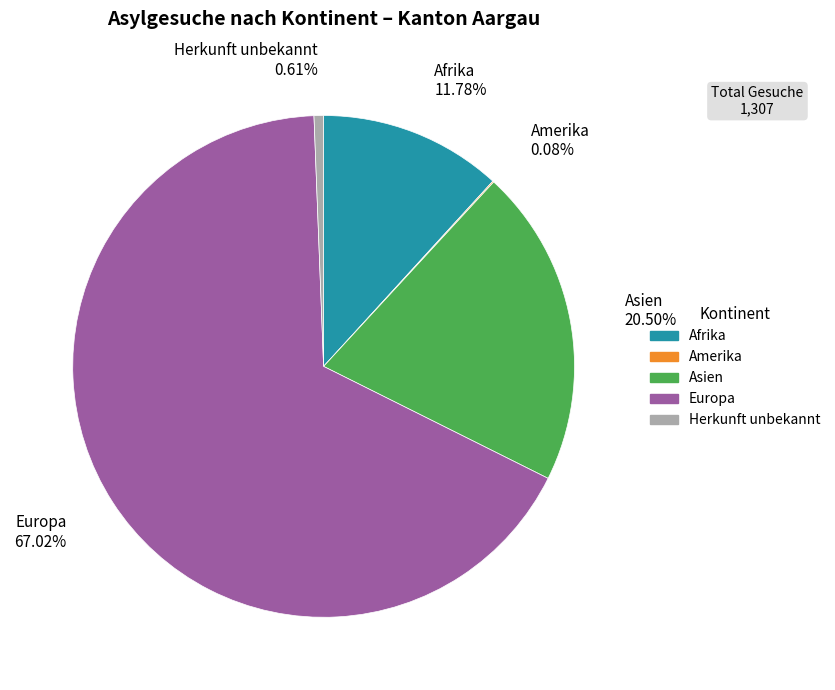

Is there a majority slice in this chart?

Yes